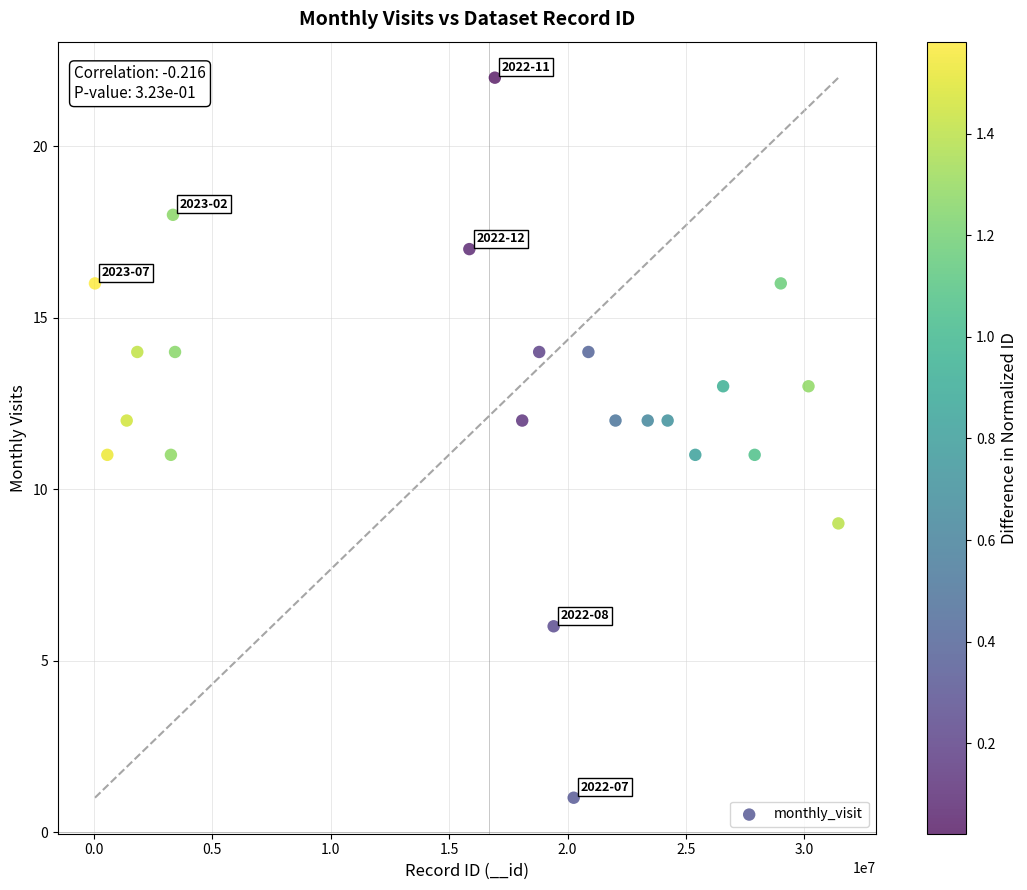

What is the range of Y values (max minus min)?

21